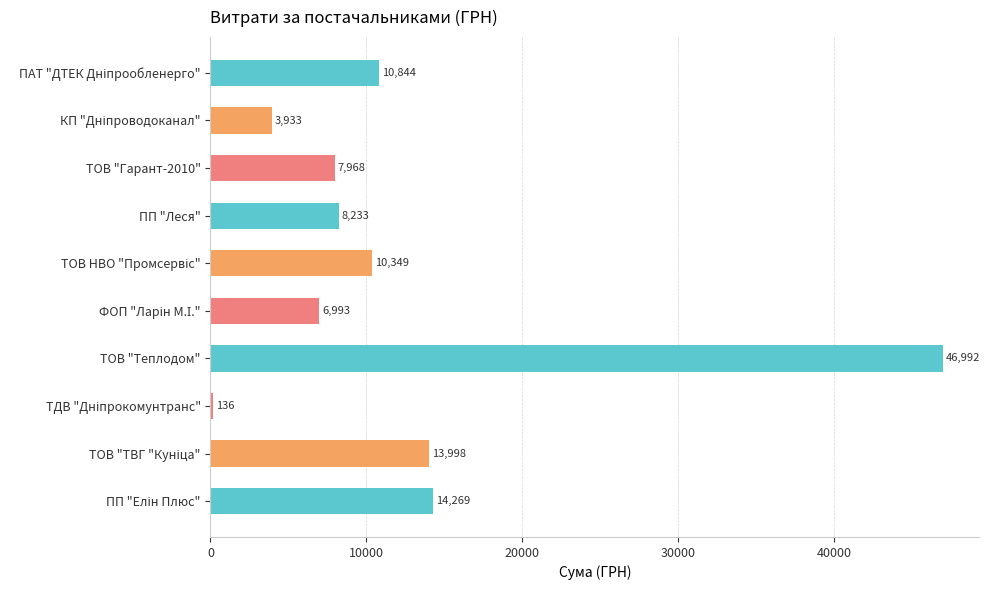

What is the maximum value shown in the chart?

46992.0